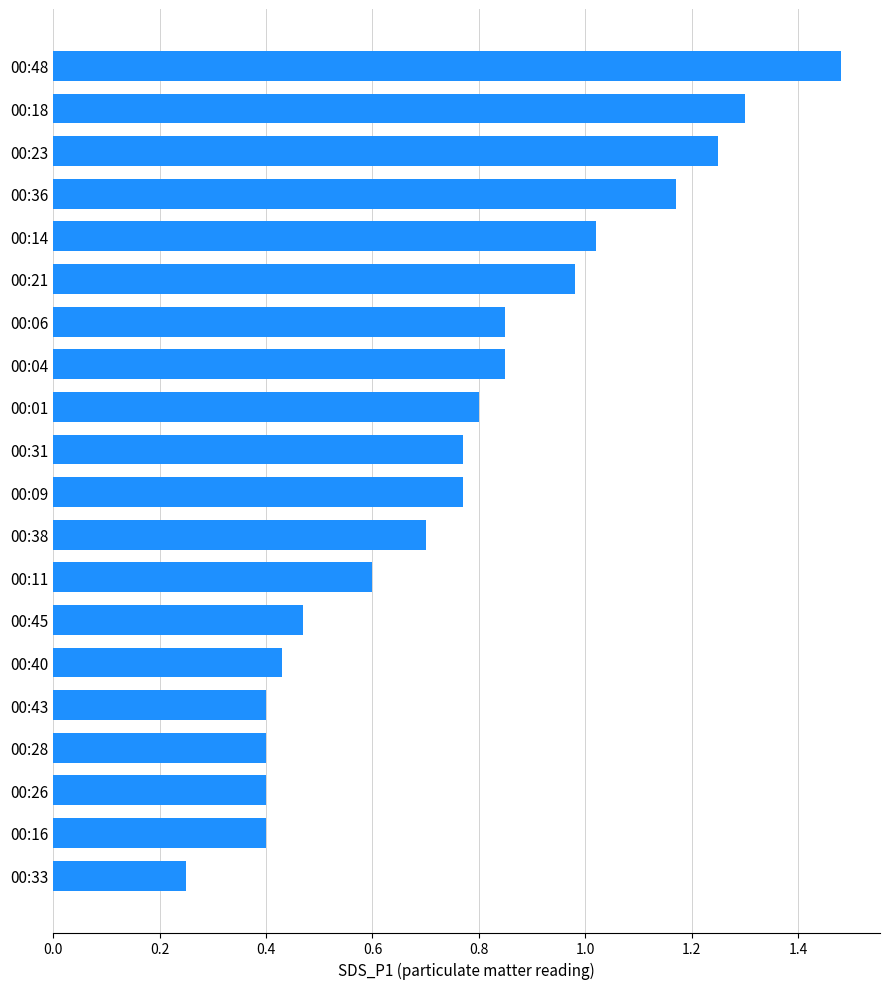

What is the label of the 5th bar from the top?

00:14